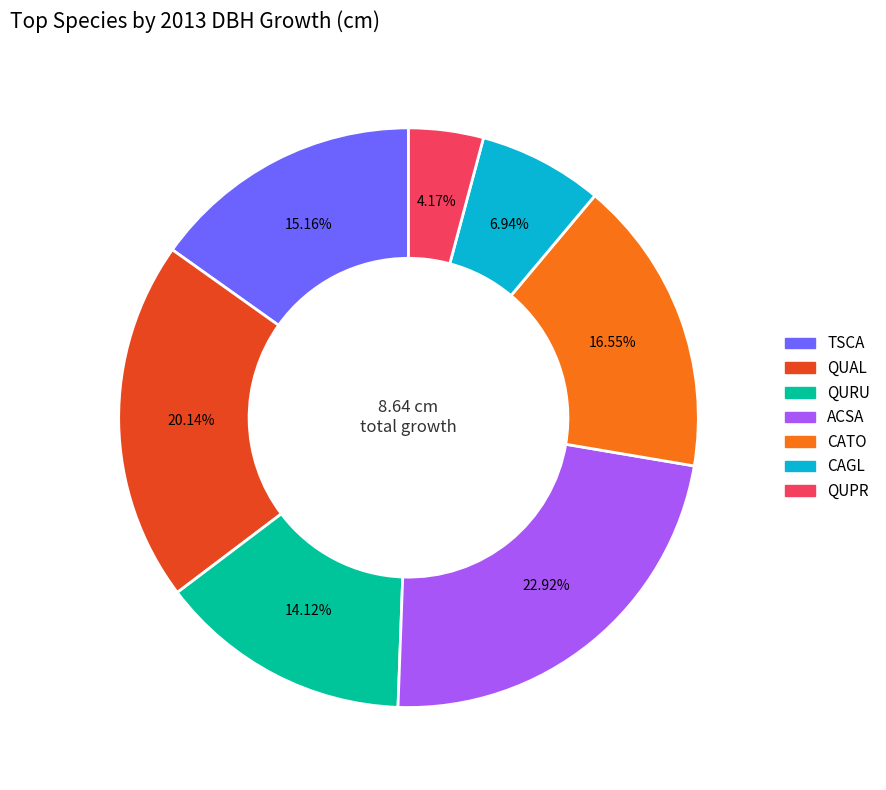

To the nearest percent, what is the difference between the largest and smallest slice percentages?

19%